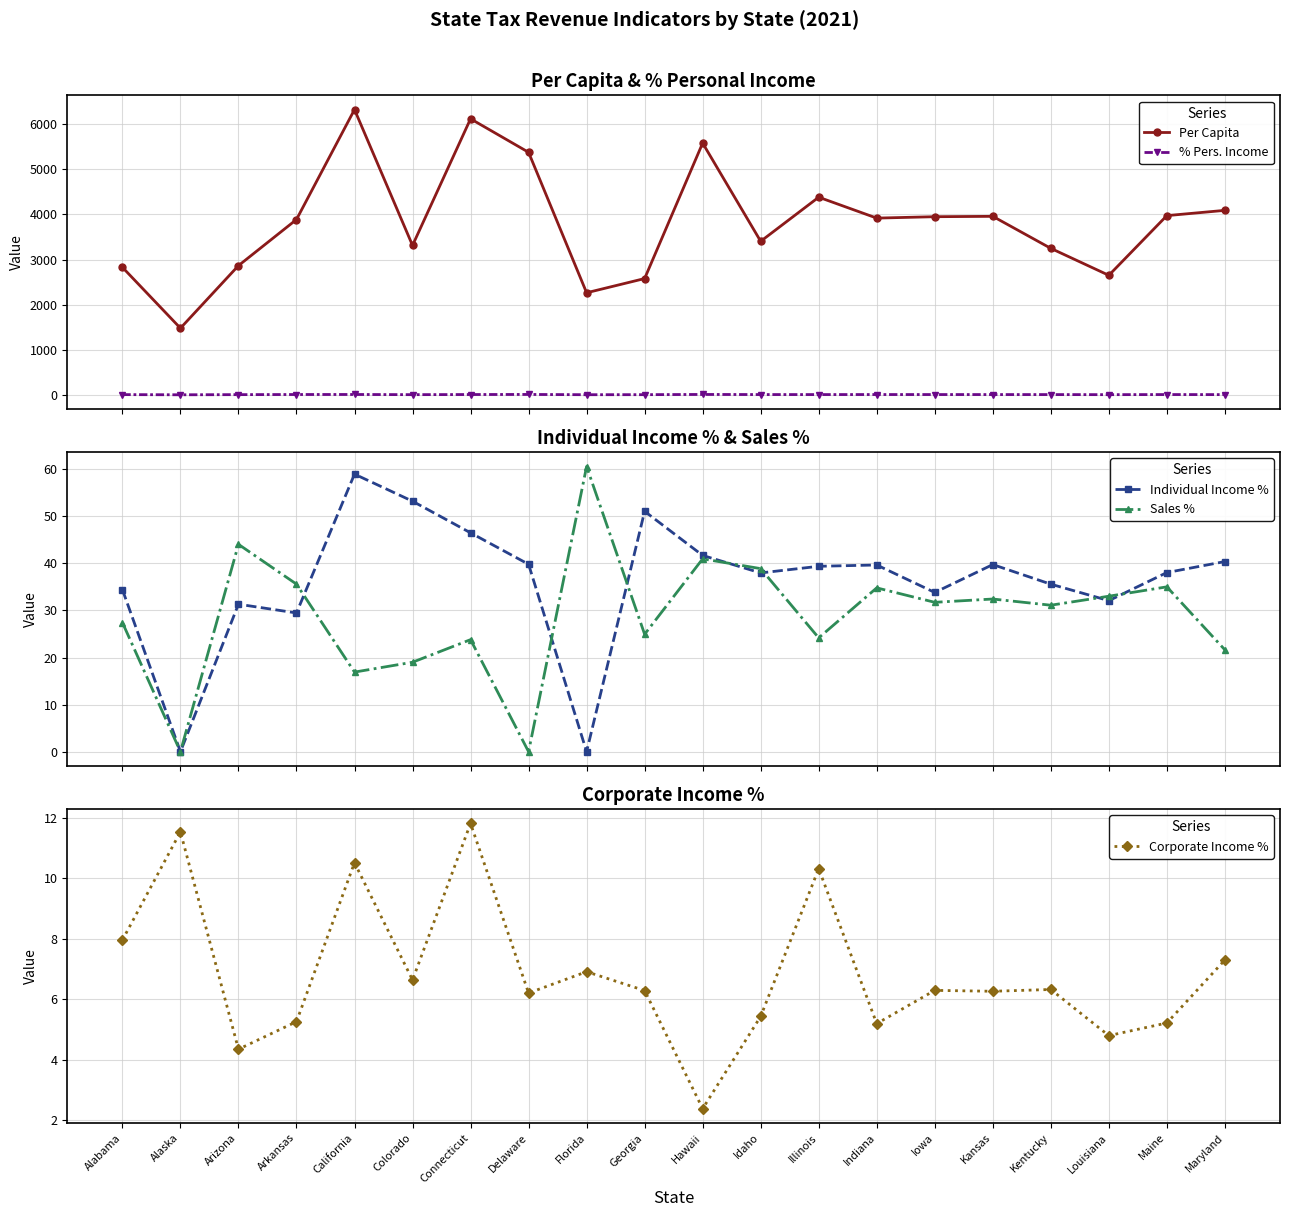

Does the chart have visible grid lines?

Yes